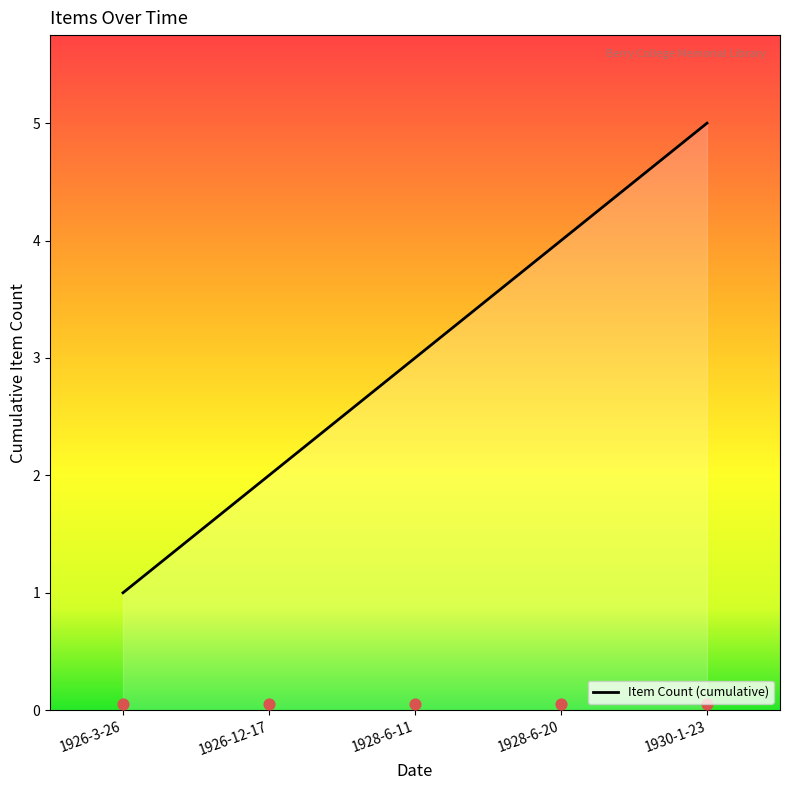

What is the change in value from 1926-3-26 to 1926-12-17?

+1